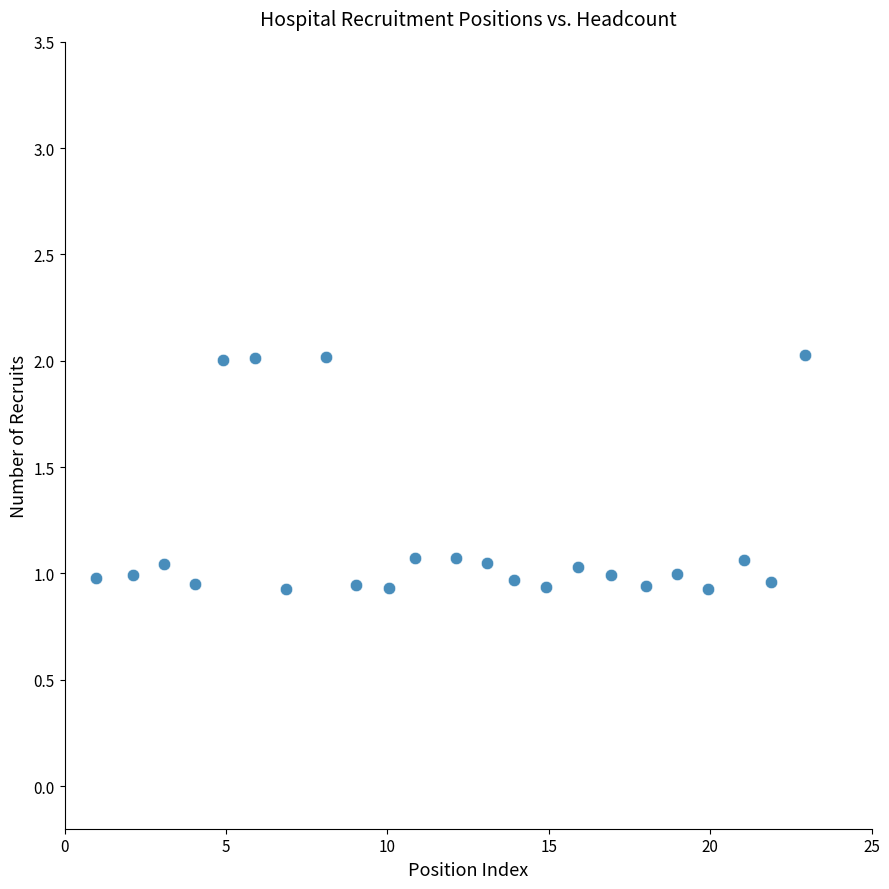

What is the range of X values (max minus min)?

22.0